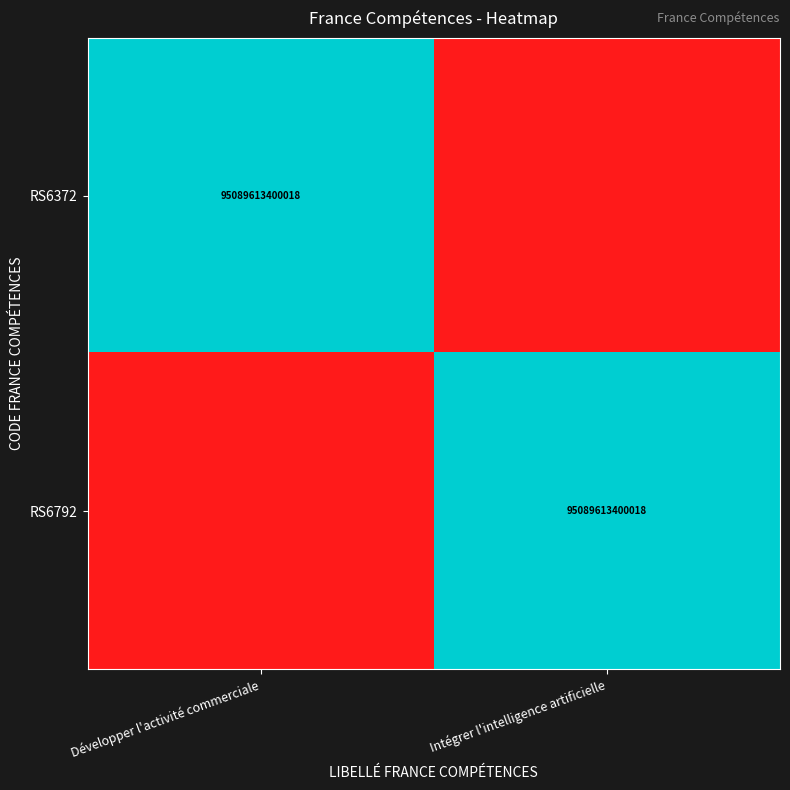

True or false: RS6372 has a value of 164306944034614 at Développer l'activité commerciale.

False